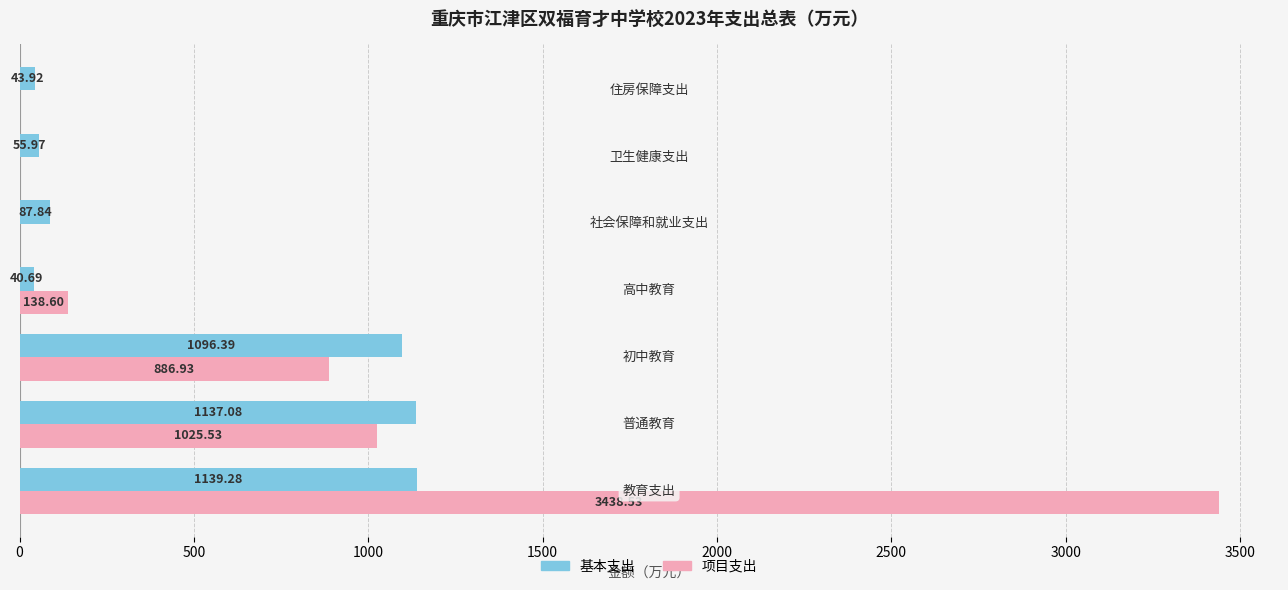

Which series has the largest total across all categories?

项目支出